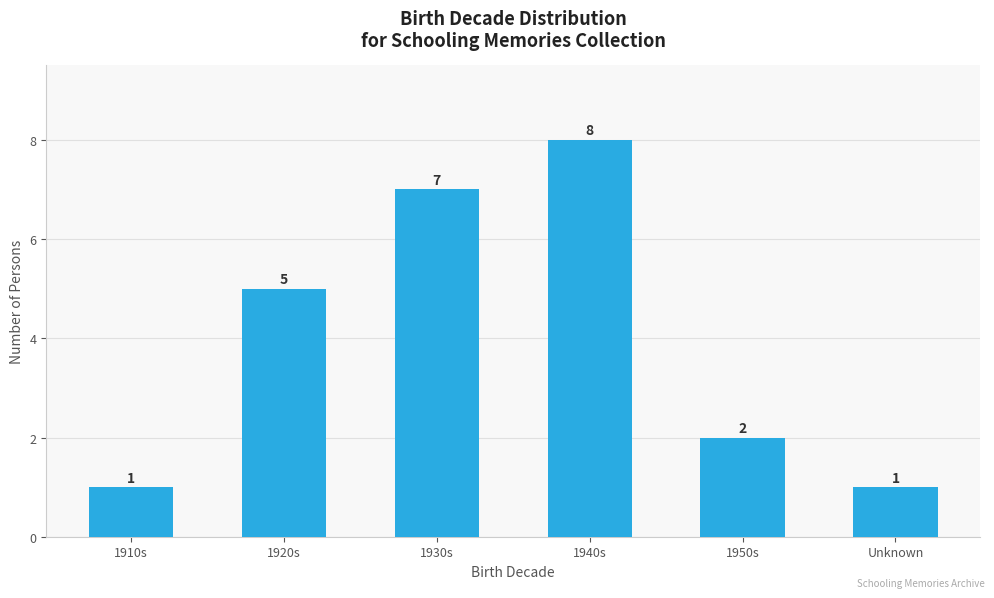

How many series are shown in this chart?

1